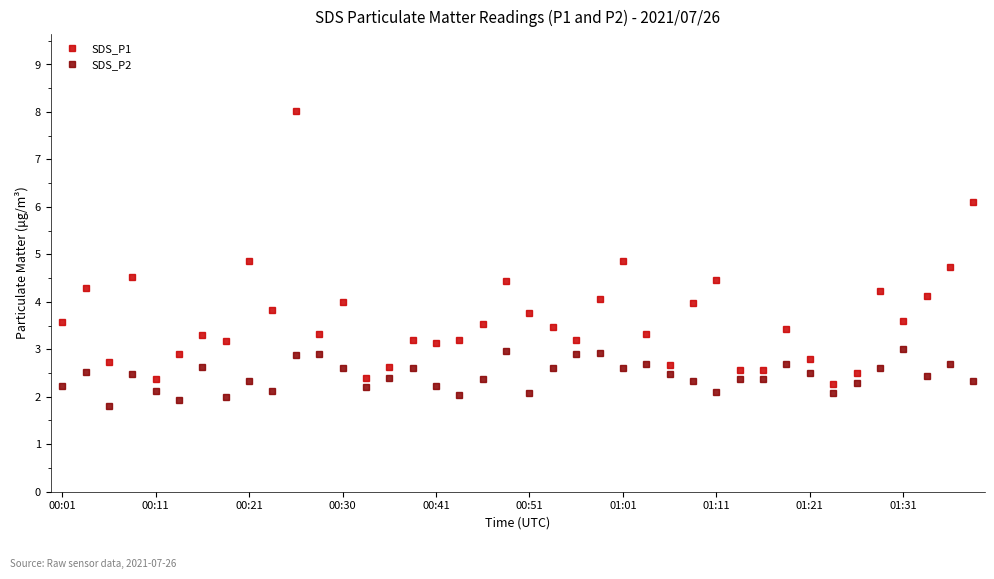

What is the value of the SDS_P1 point at the 28th from the left?

4.0